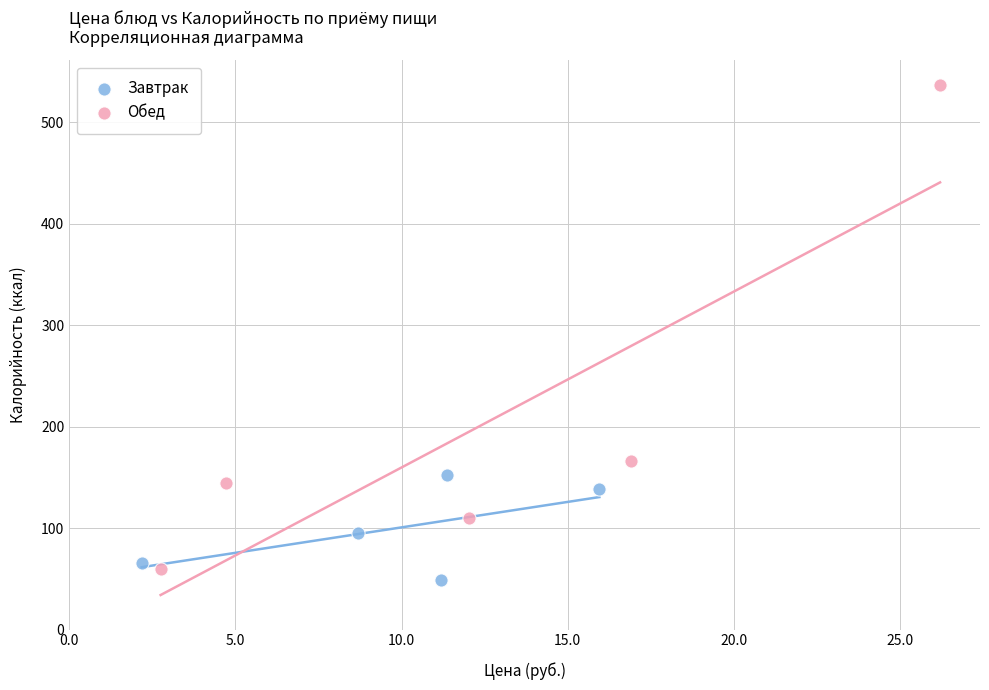

Which series has the largest Y range (max minus min)?

Обед